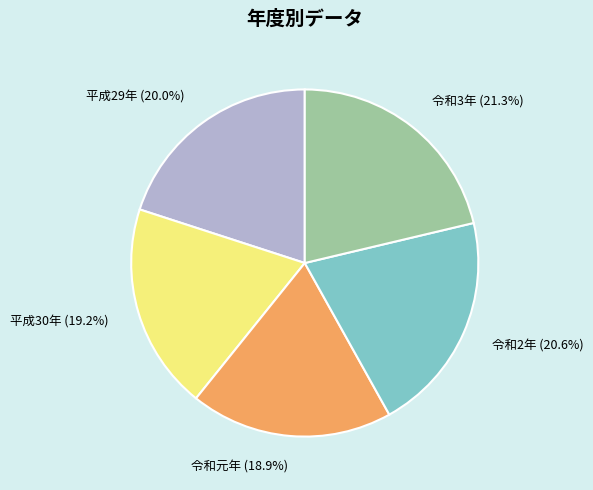

Approximately how many times larger is the value at 令和2年 compared to 平成30年?

1.1